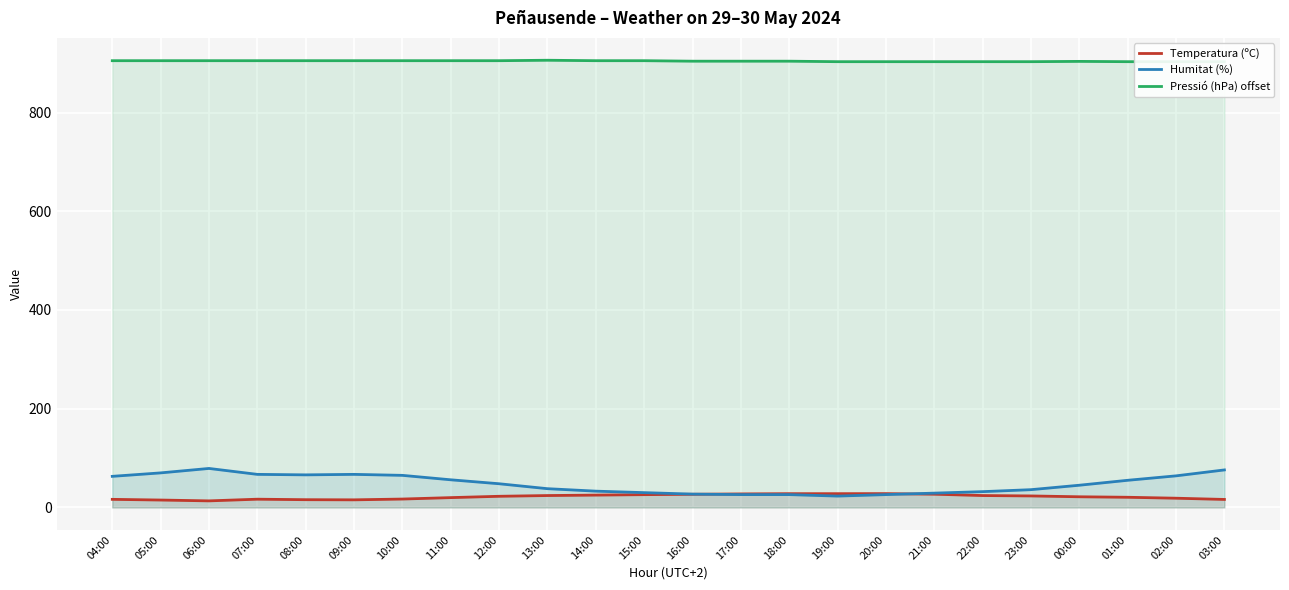

At which label does Temperatura (ºC) reach its minimum?

06:00